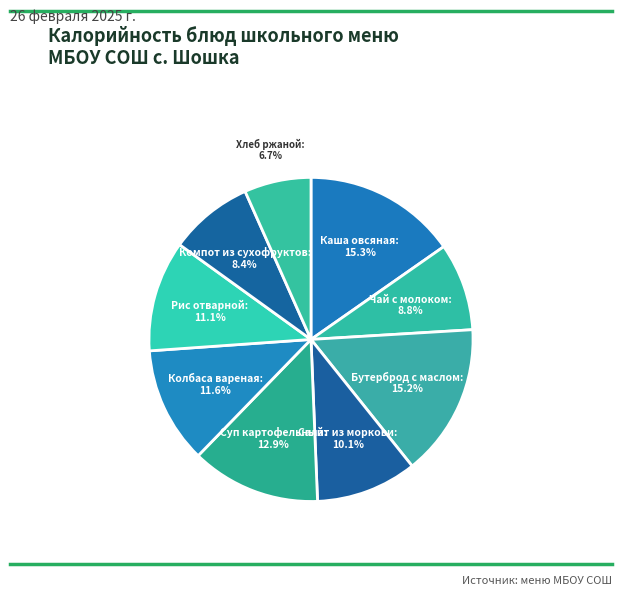

Does Хлеб ржаной account for over 50% of the chart?

No